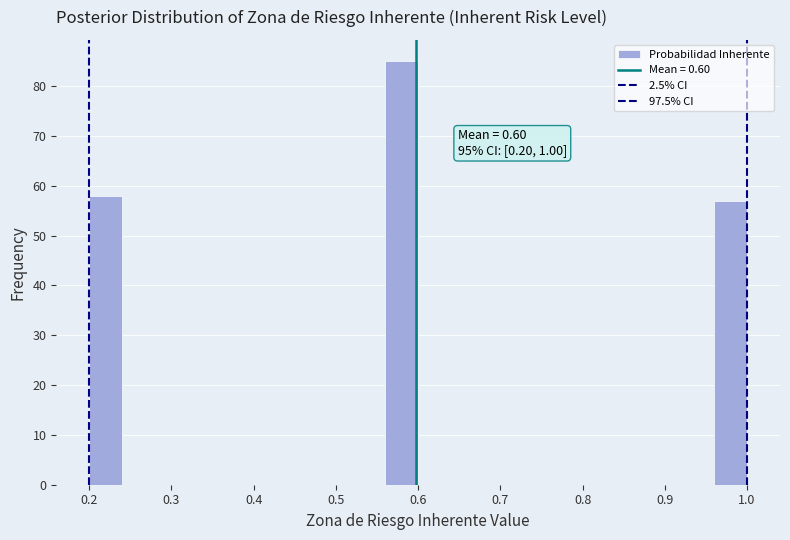

Over which range of the x-axis is the bar tallest?

0.56 to 0.60